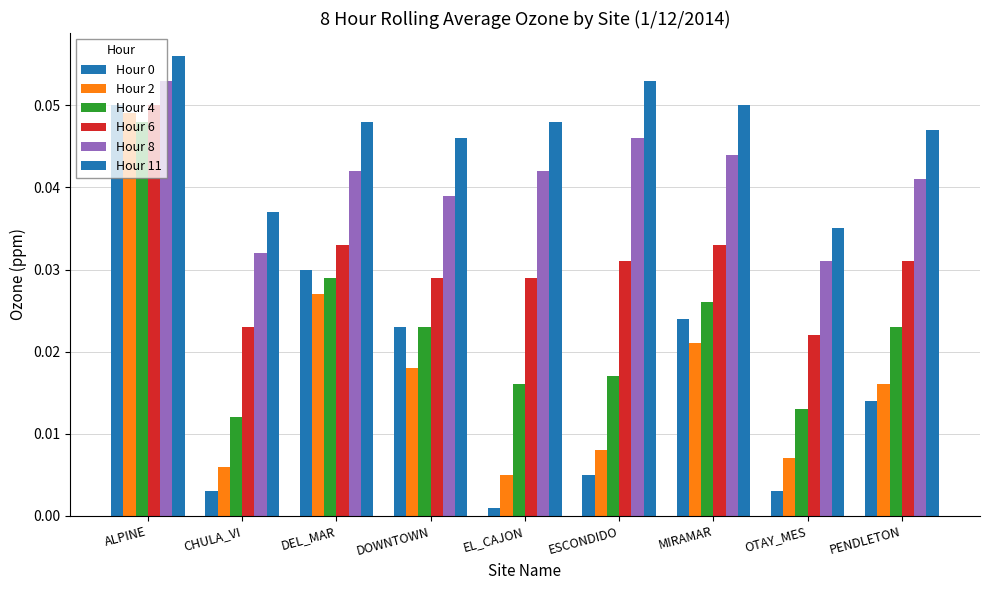

Reading left to right, list all the values displayed in this chart.

Hour 0: 0.1	0.0	0.0	0.0	0.0	0.0	0.0	0.0	0.0
Hour 2: 0.0	0.0	0.0	0.0	0.0	0.0	0.0	0.0	0.0
Hour 4: 0.0	0.0	0.0	0.0	0.0	0.0	0.0	0.0	0.0
Hour 6: 0.1	0.0	0.0	0.0	0.0	0.0	0.0	0.0	0.0
Hour 8: 0.1	0.0	0.0	0.0	0.0	0.0	0.0	0.0	0.0
Hour 11: 0.1	0.0	0.0	0.0	0.0	0.1	0.1	0.0	0.0